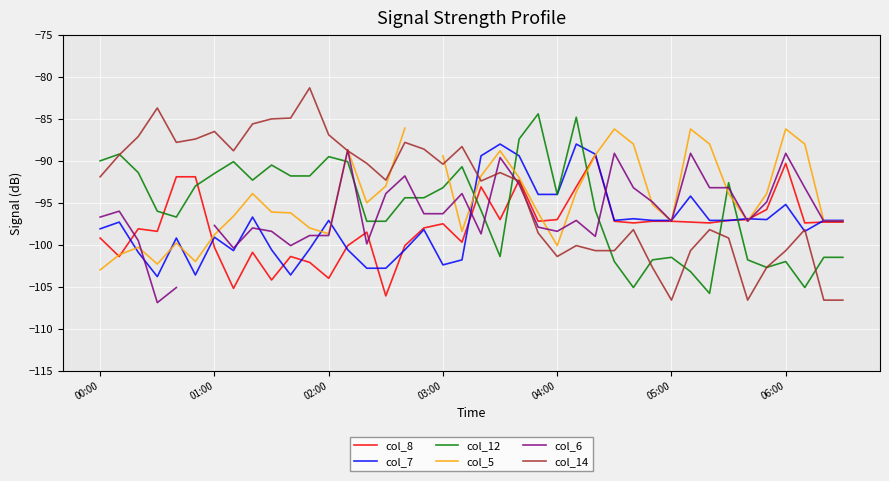

Rank the series by their maximum value, from lowest to highest.

col_8, col_6, col_7, col_5, col_12, col_14